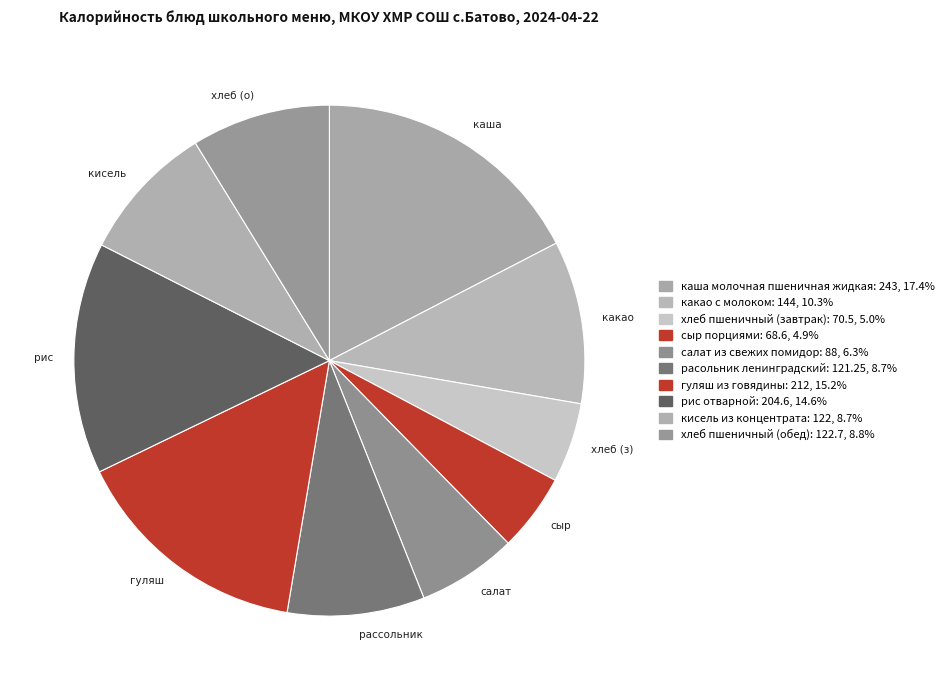

Is кисель из концентрата the majority of the pie?

No